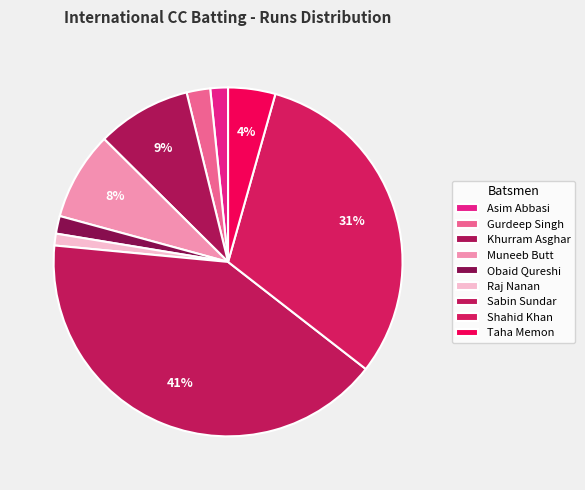

How many slices are in this pie chart?

9